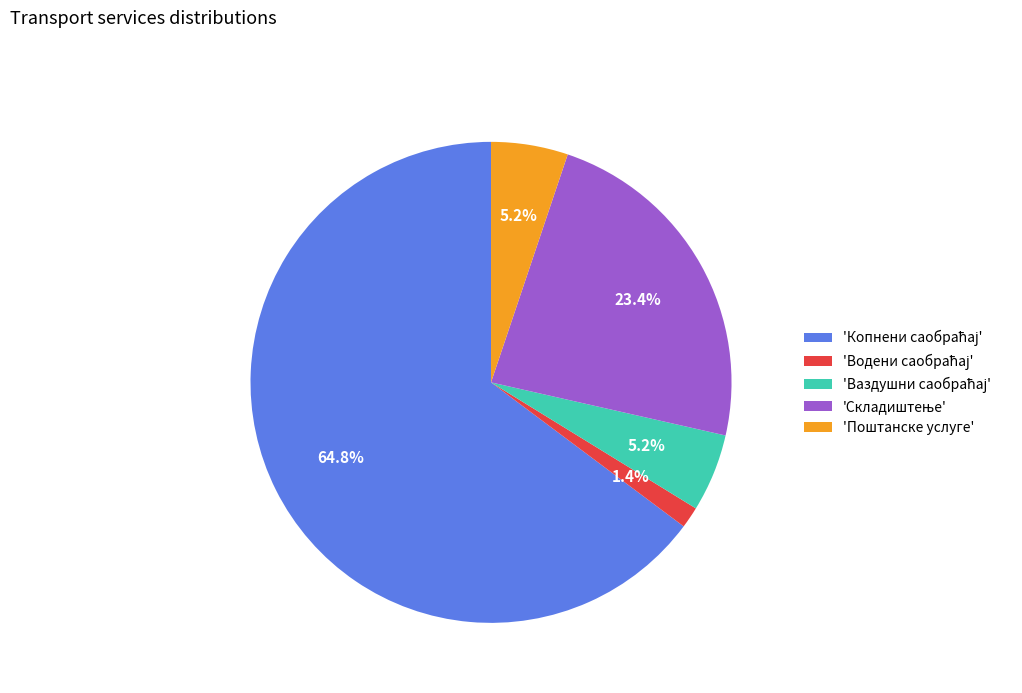

How much of the chart is everything except 'Поштанске услуге'?

94.8%